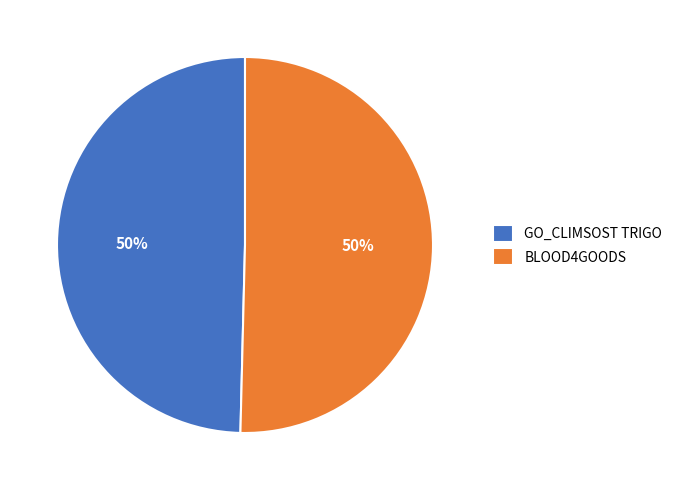

To the nearest percent, what is the average slice percentage?

50%